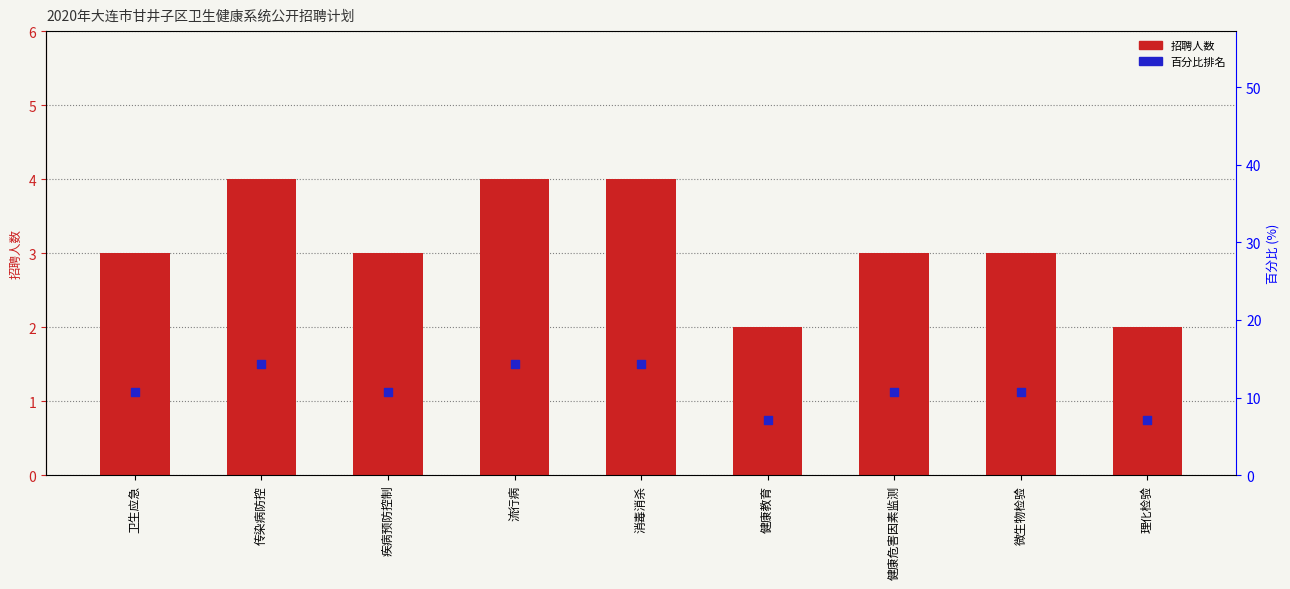

At how many categories does at least one series exceed 3?

9